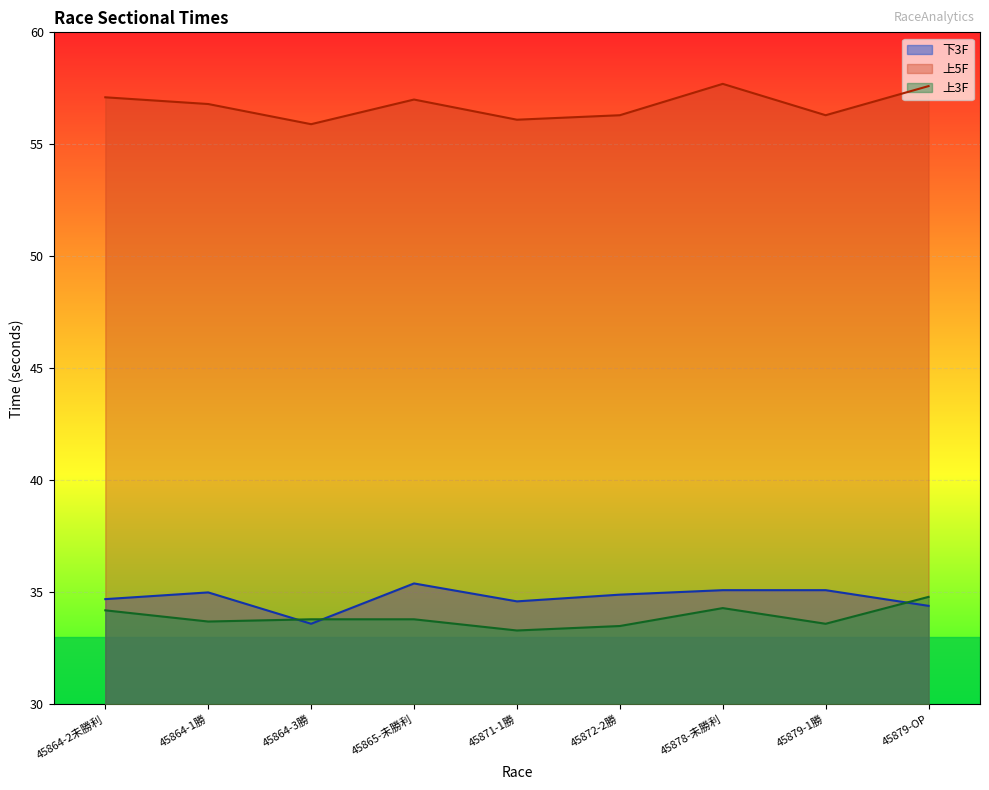

How many lines are shown in the chart?

3